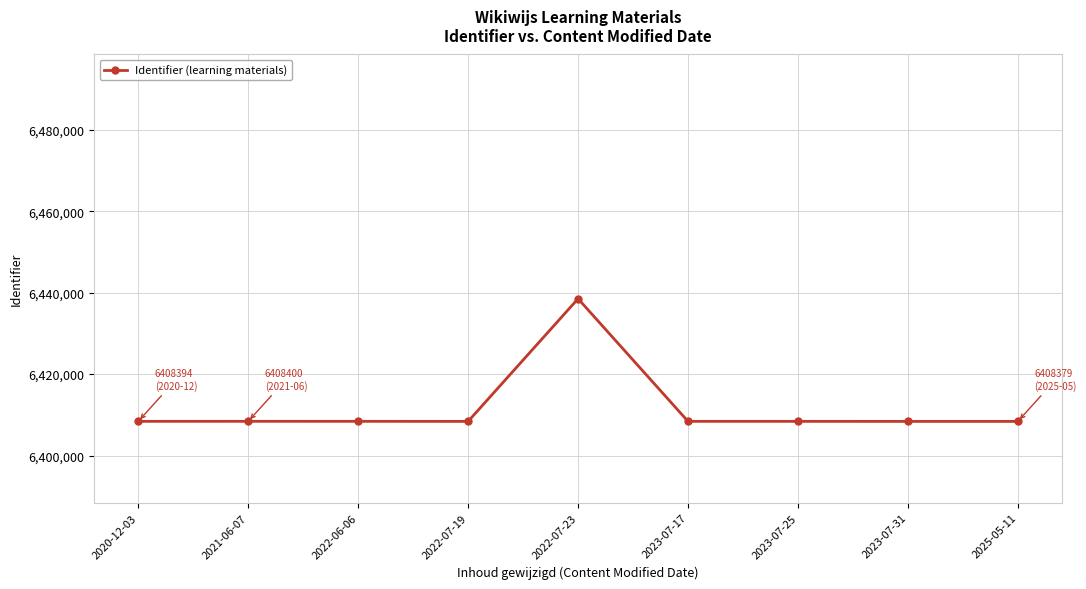

Is it true that the value at 2023-07-25 is 4288934?

False